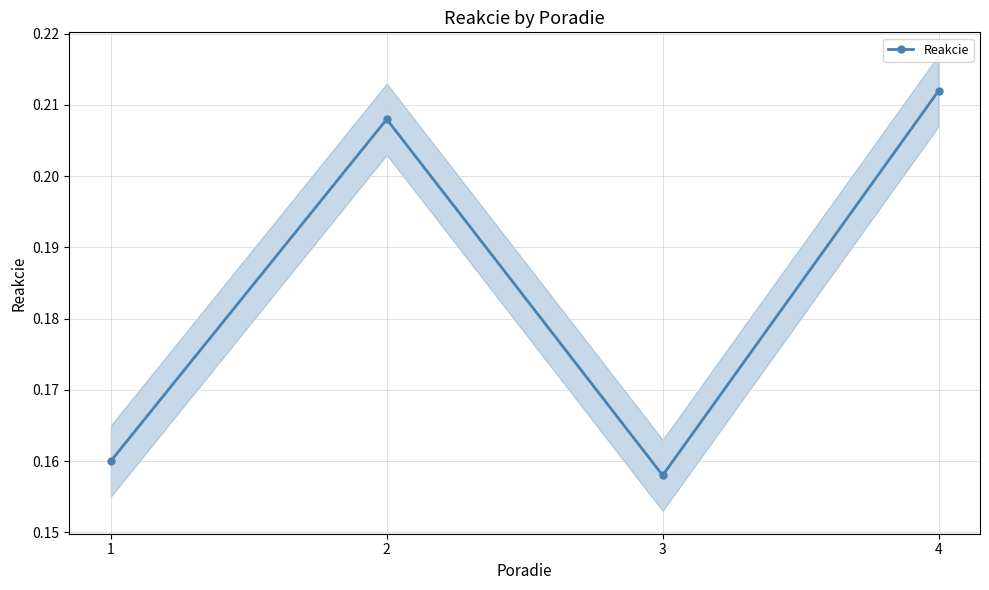

What is the approximate value at 1?

0.2